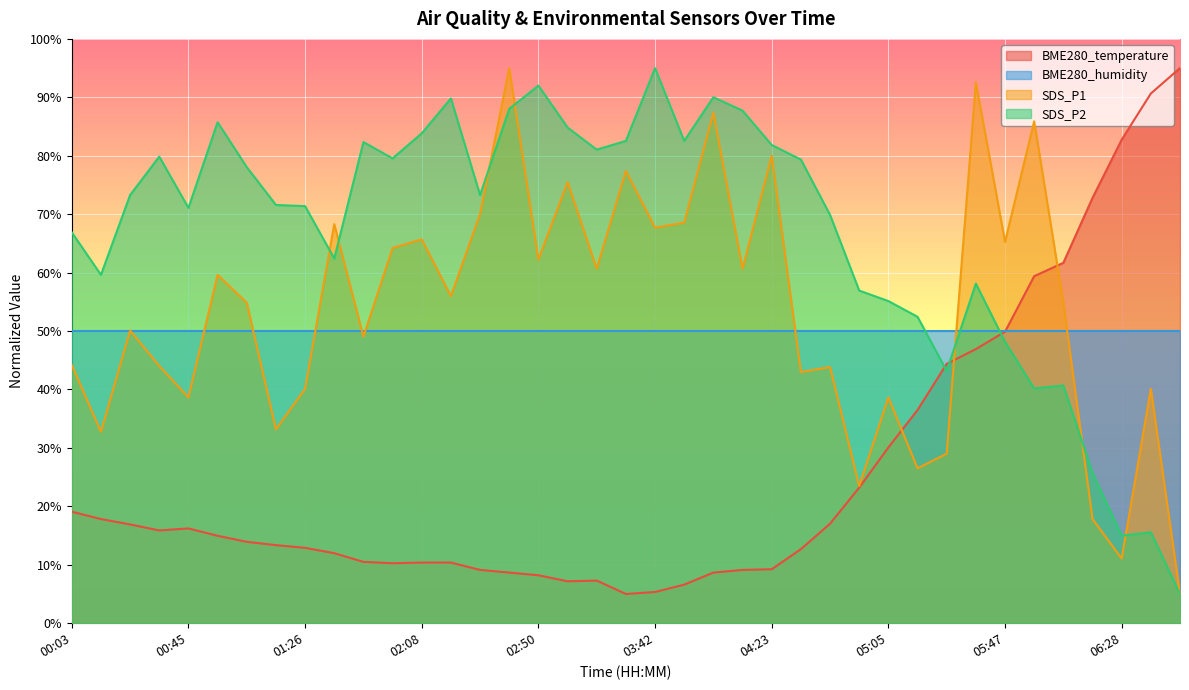

What is the approximate value of SDS_P1 at 00:03?

44.2